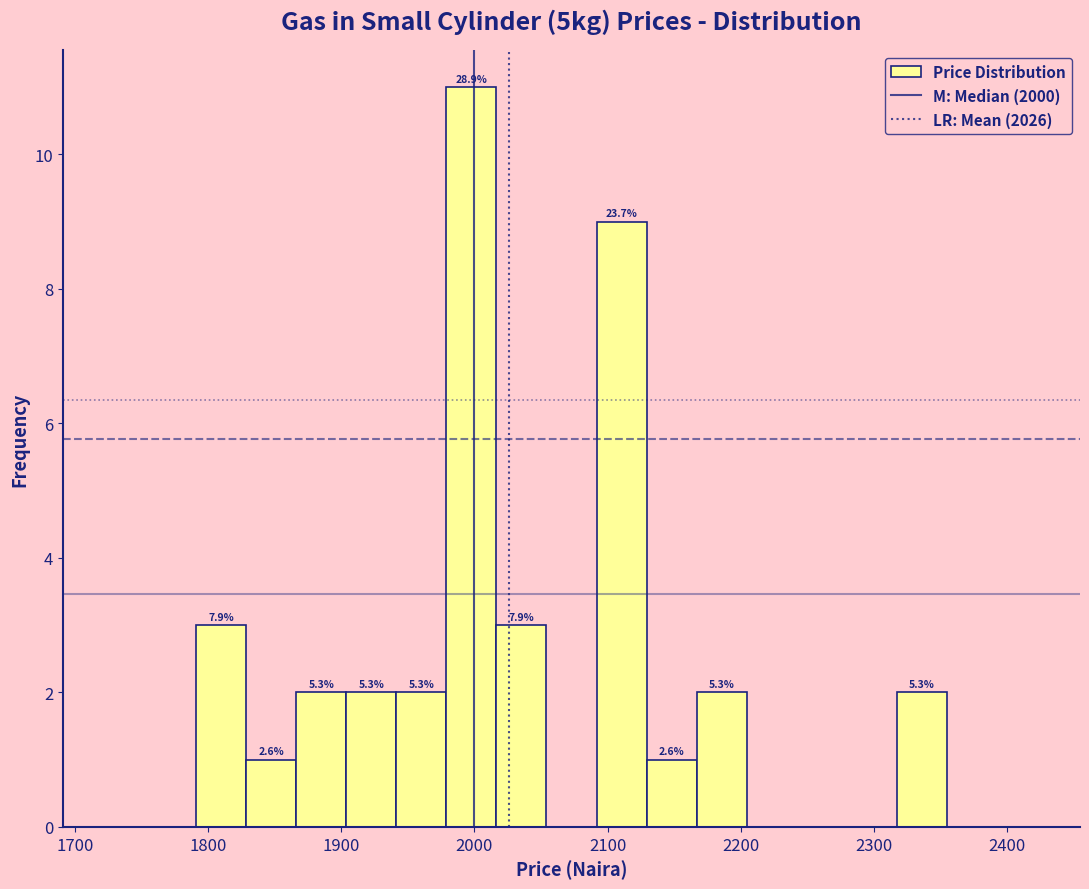

Read against the x-axis, roughly where is the centre of the tallest bar?

2000